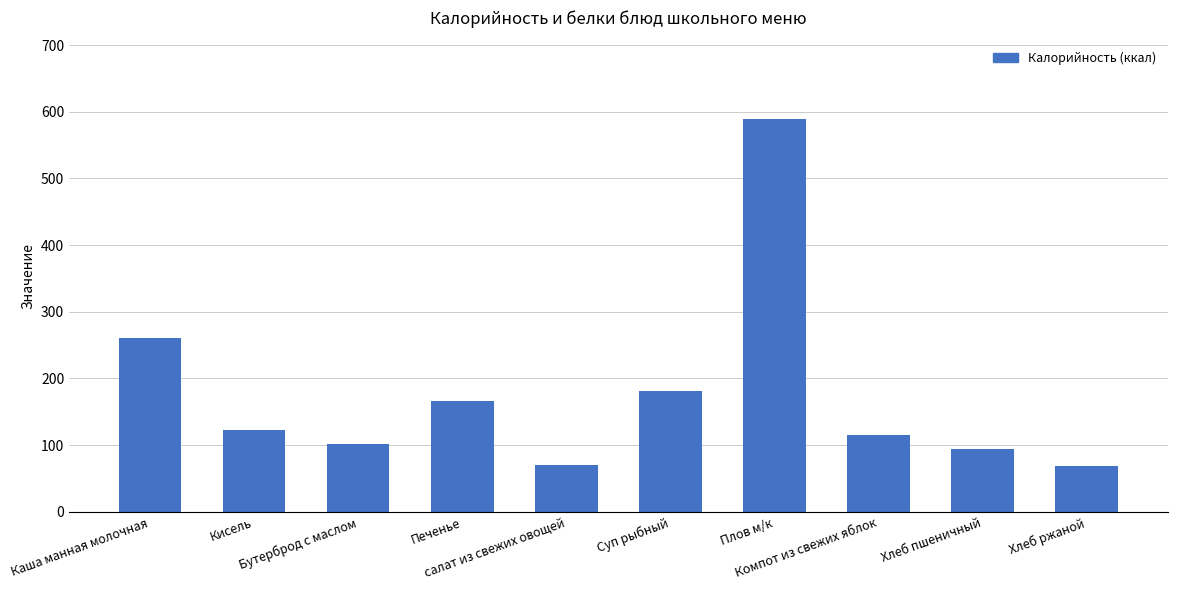

What is the difference between the maximum and second lowest values?

518.7